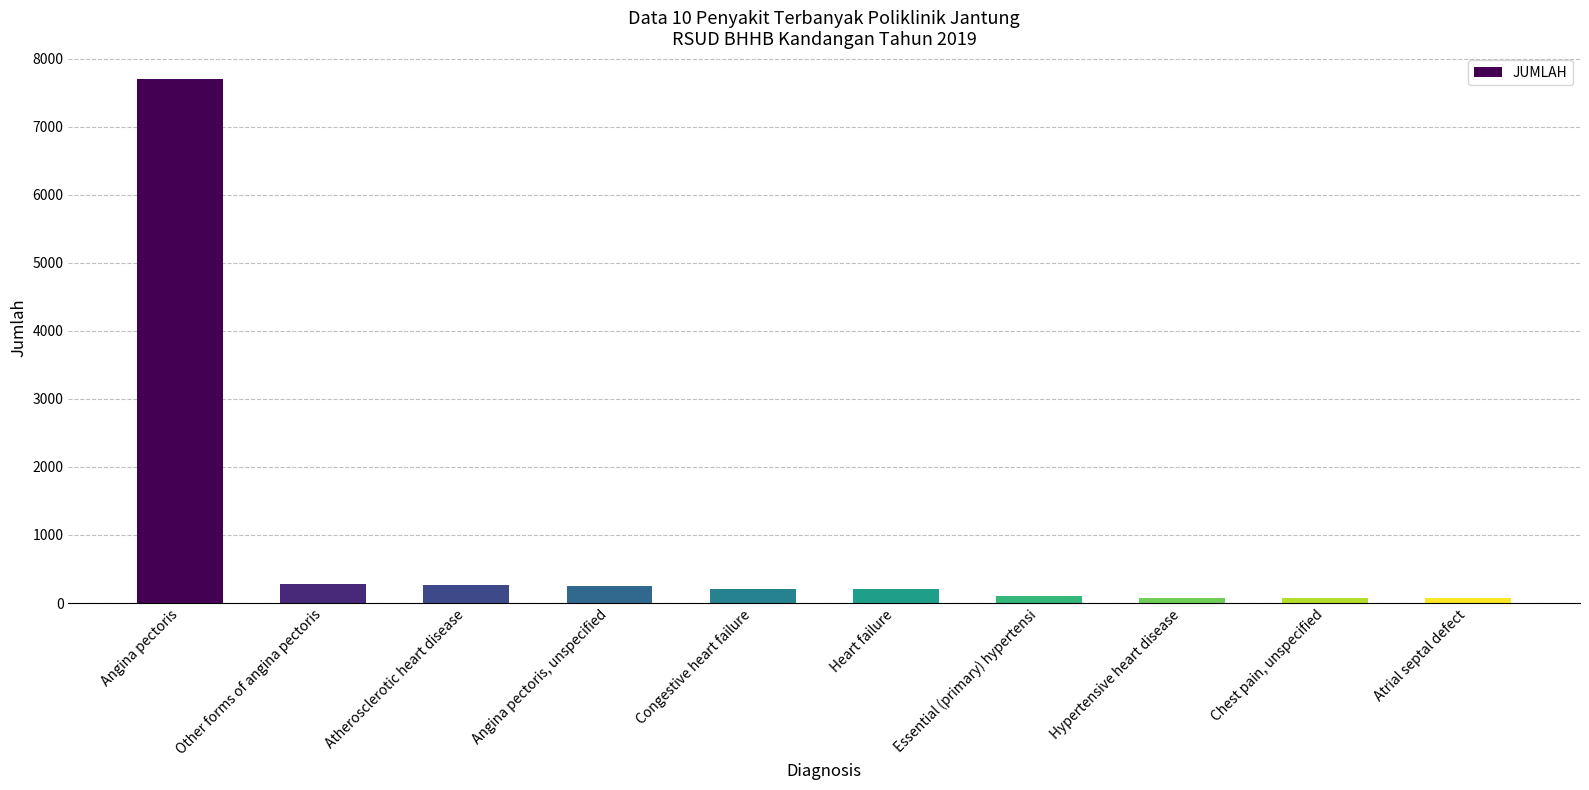

What is the difference between the values at Other forms of angina pectoris and Atherosclerotic heart disease?

19